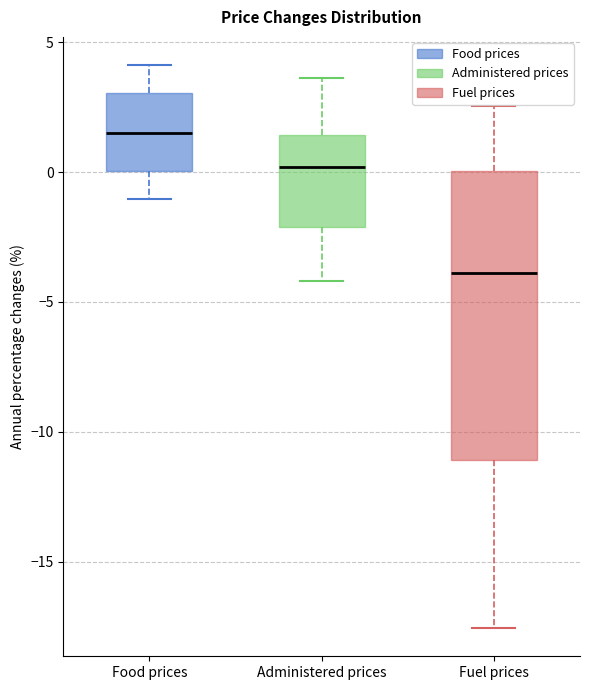

Reading left to right, read every box against the y-axis: the position of its median line, the range the box covers, and the ends of its whiskers. The values are not printed on the chart, so give them approximately, as read against the axis.

Food prices: median 1.5, box 0.0 to 3.0, whiskers -1.0 to 4.0
Administered prices: median 0.0, box -2.0 to 1.5, whiskers -4.0 to 3.5
Fuel prices: median -4.0, box -11.0 to 0.0, whiskers -17.5 to 2.5